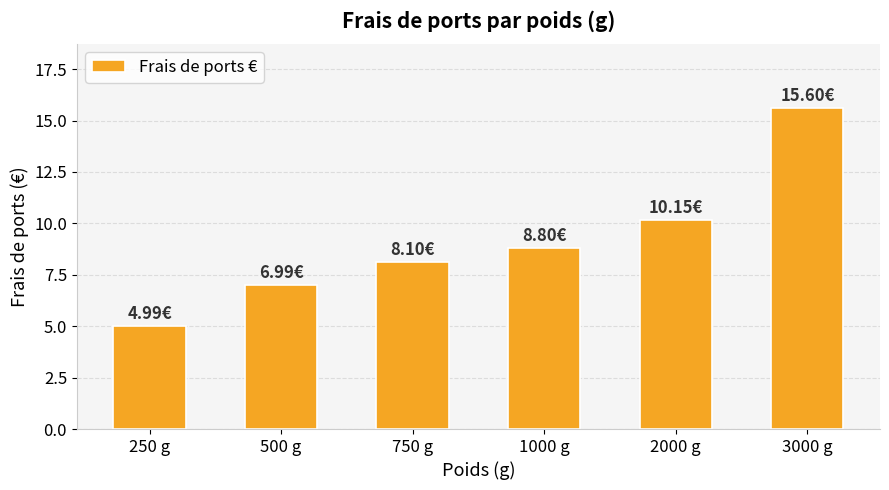

Rank the categories by value from highest to lowest.

3000 g, 2000 g, 1000 g, 750 g, 500 g, 250 g